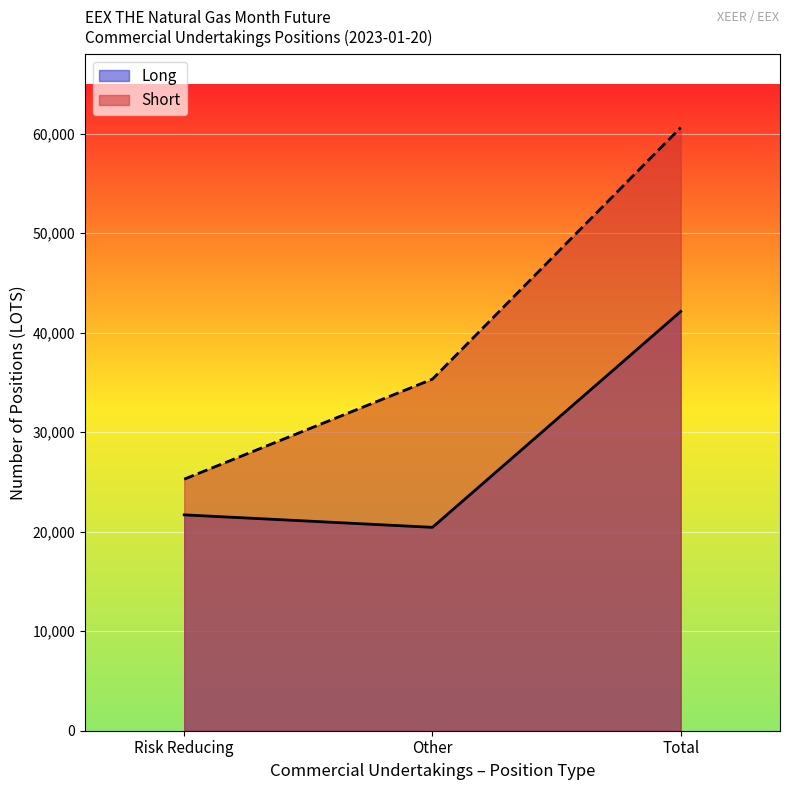

True or false: Short and Long intersect in this chart.

False